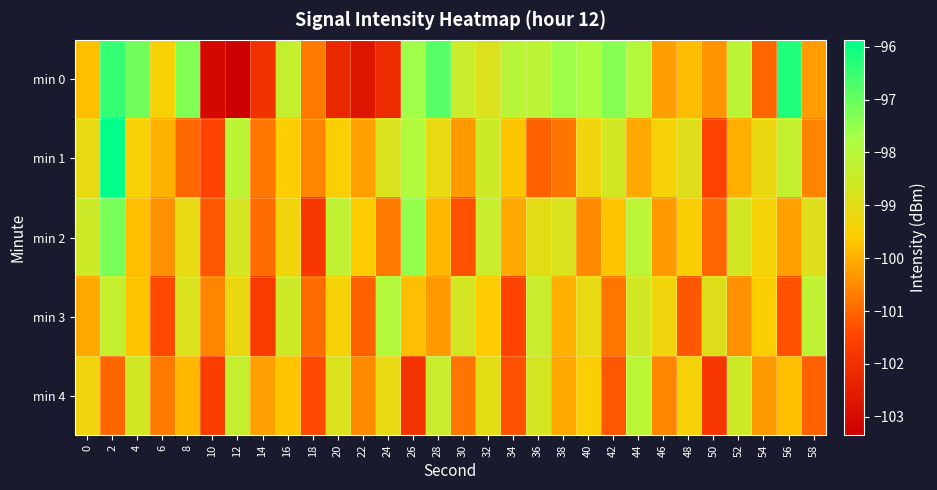

At how many categories does at least one series exceed -98?

10